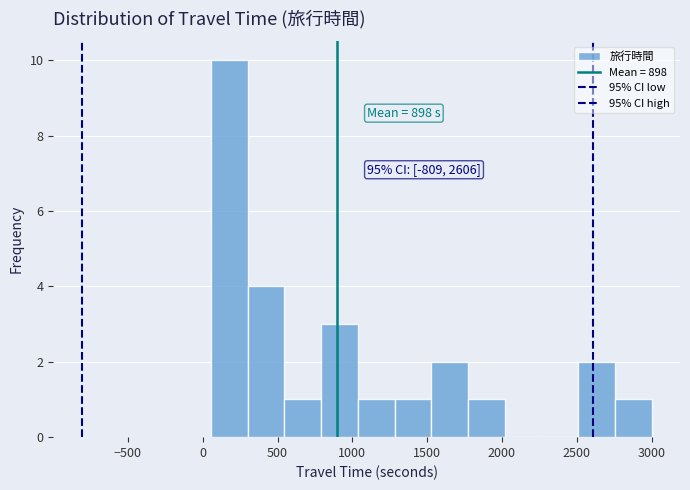

Which range on the x-axis has the tallest bar?

50 to 300